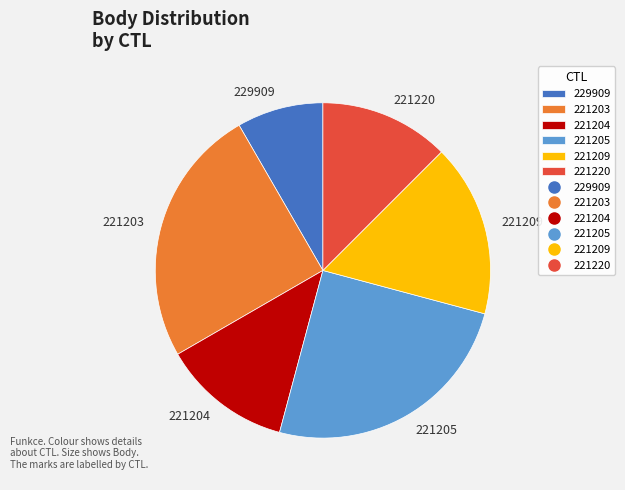

What is the ratio of the value at 221209 to the value at 221204?

1.3